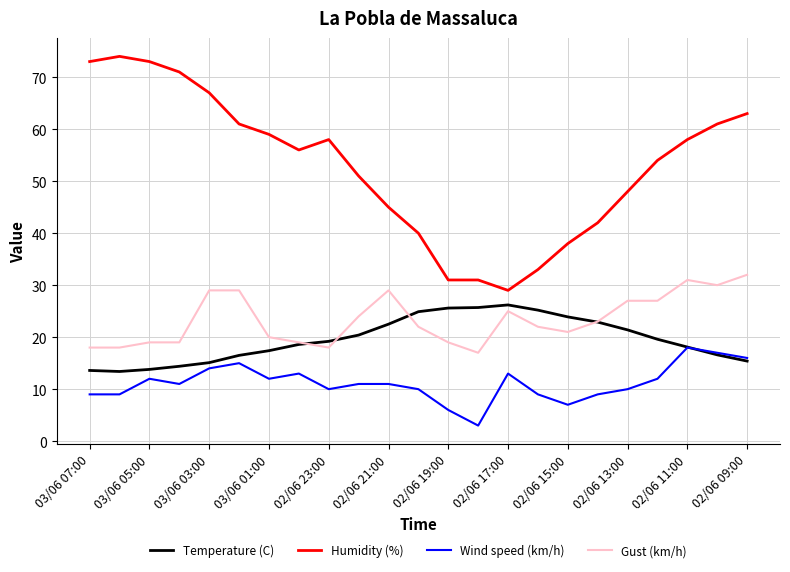

Which series has the largest range (max minus min)?

Humidity (%)